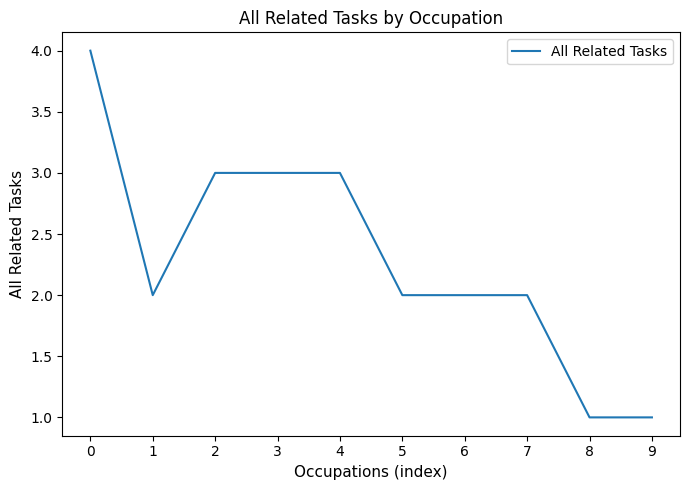

Read the value at 9.

1